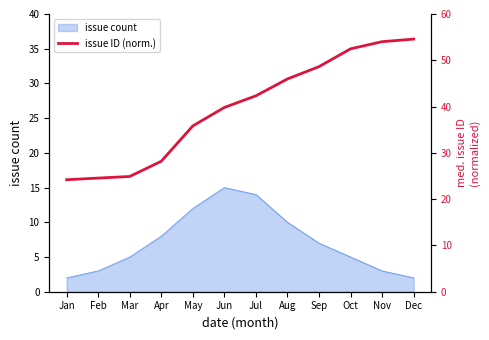

Is it true that issue count equals 8 at Apr?

True